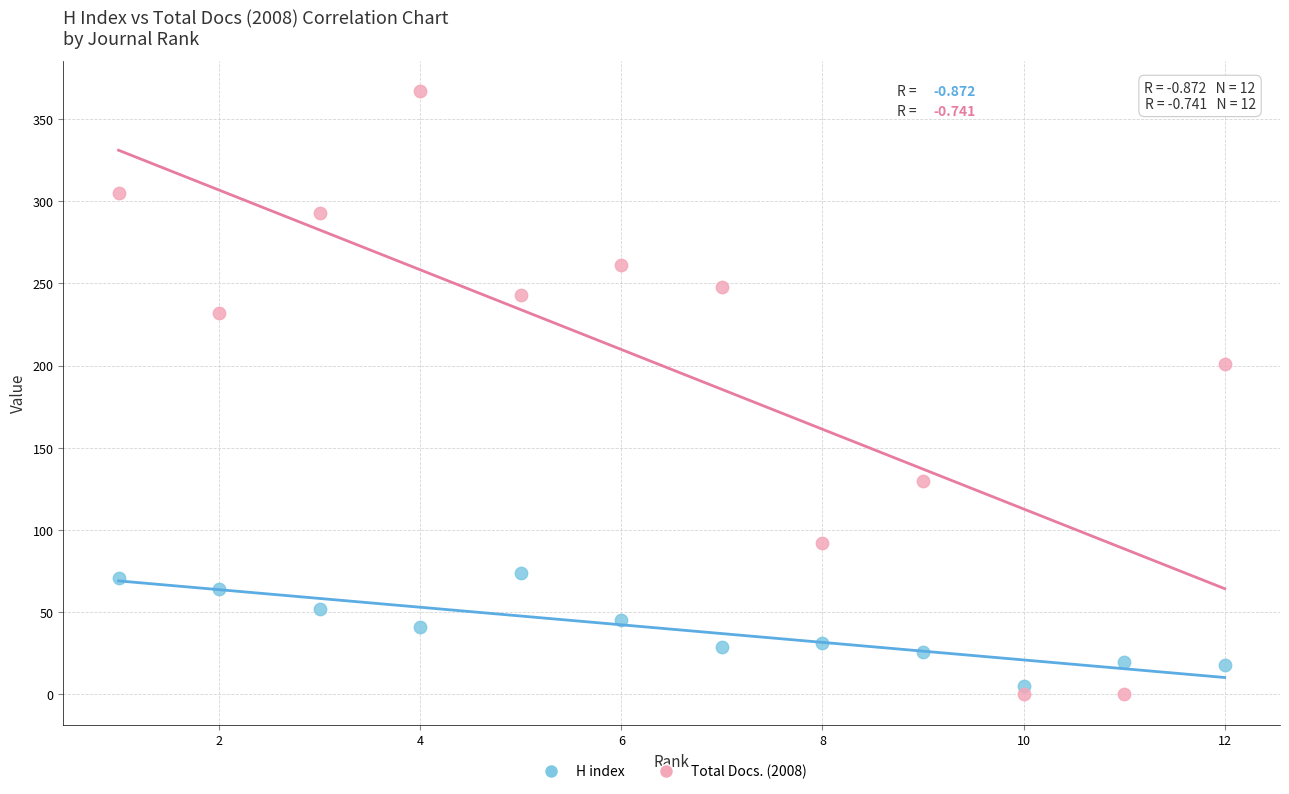

Across all data points, what is the range of Y values (max minus min)?

367